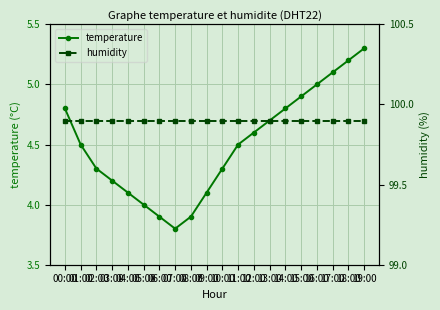

Between 14:00 and 16:00, which series saw the biggest shift?

temperature